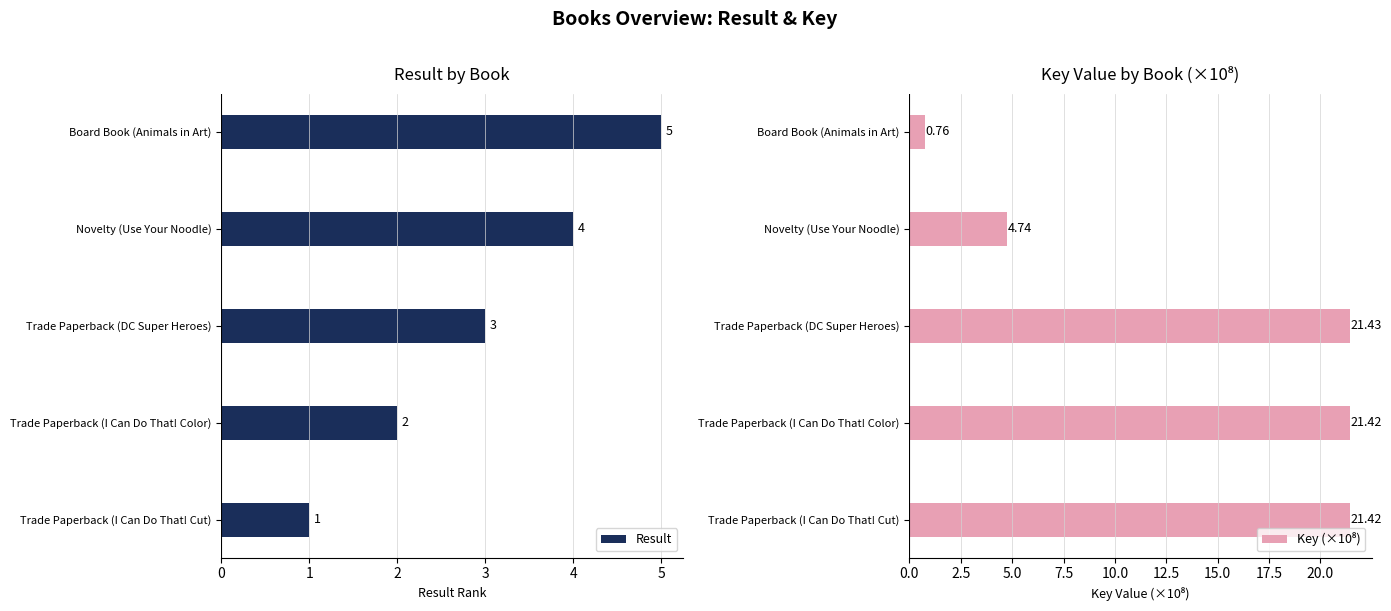

At which label is Result closest to 3?

Trade Paperback (DC Super Heroes)